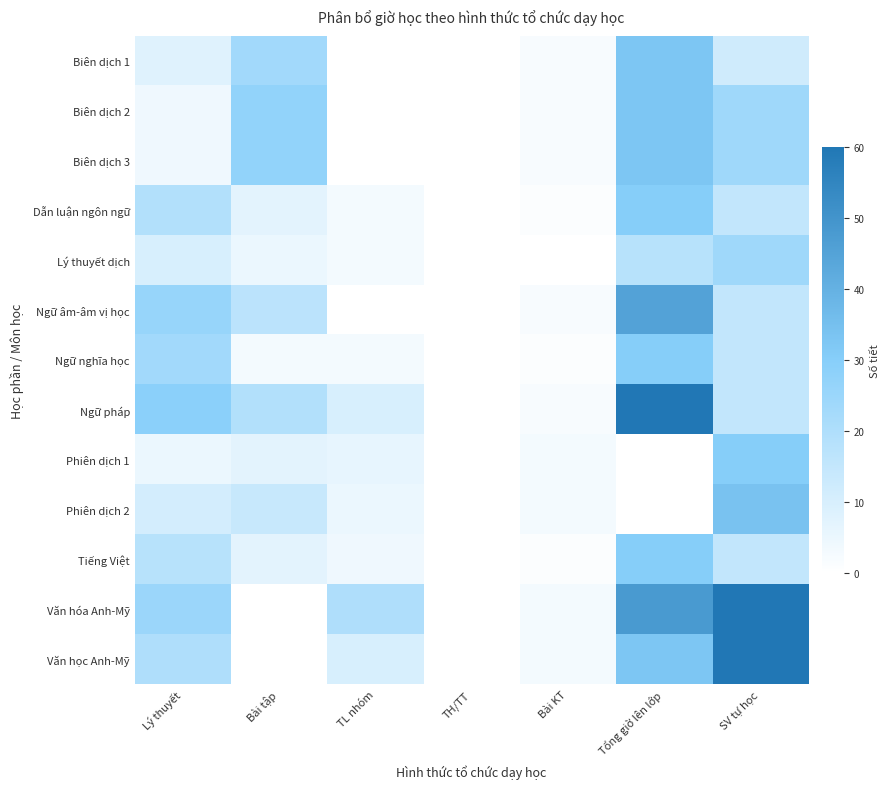

Which series changed the most between TL nhóm and TH/TT?

Văn hóa Anh-Mỹ